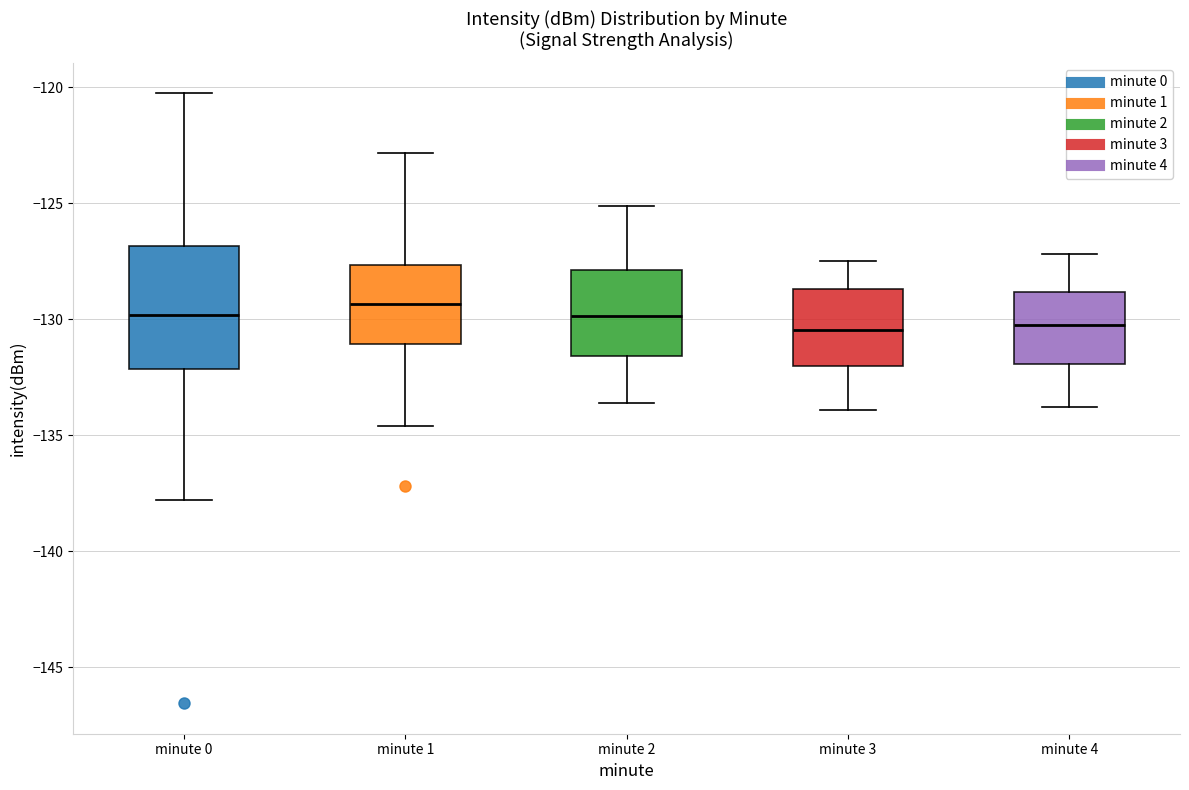

Reading left to right, read every box against the y-axis: the position of its median line, the range the box covers, and the ends of its whiskers. The values are not printed on the chart, so give them approximately, as read against the axis.

minute 0: median -130.0, box -132.0 to -127.0, whiskers -138.0 to -120.5
minute 1: median -129.5, box -131.0 to -127.5, whiskers -134.5 to -123.0
minute 2: median -130.0, box -131.5 to -128.0, whiskers -133.5 to -125.0
minute 3: median -130.5, box -132.0 to -128.5, whiskers -134.0 to -127.5
minute 4: median -130.0, box -132.0 to -129.0, whiskers -134.0 to -127.0